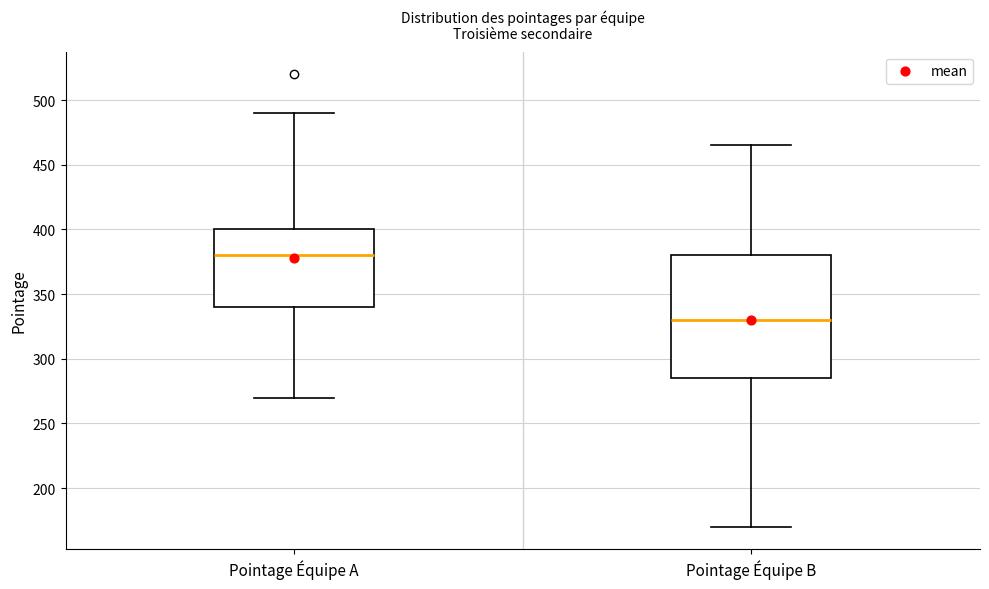

Comparing the boxes themselves (not the whiskers), which one is the tallest?

Pointage Équipe B